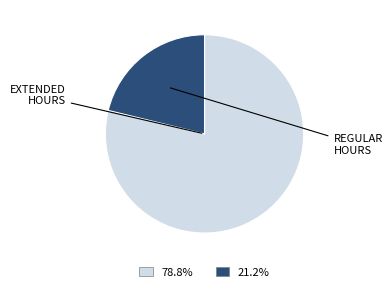

Does any single category account for the majority?

Yes